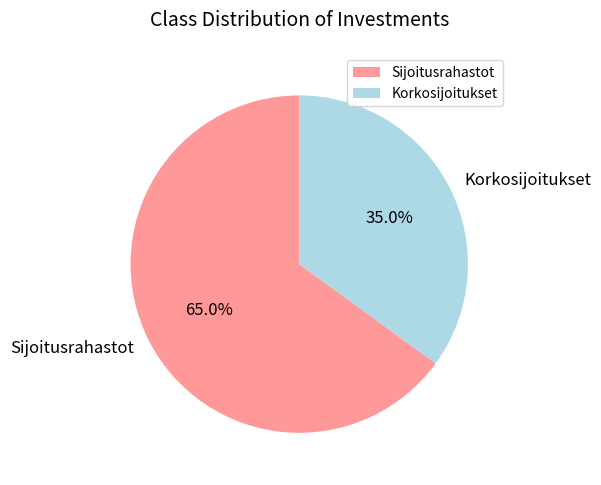

Approximately how many times larger is the value at Korkosijoitukset compared to Sijoitusrahastot?

0.5